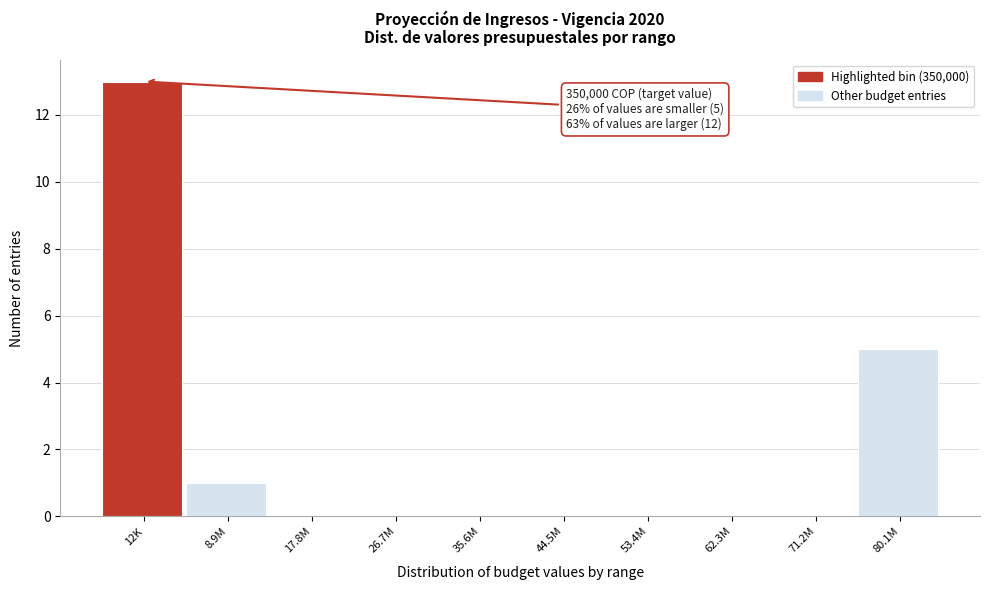

Reading right to left, what are all the values shown in this chart?

80.1M=5	71.2M=0	62.3M=0	53.4M=0	44.5M=0	35.6M=0	26.7M=0	17.8M=0	8.9M=1	12K=13